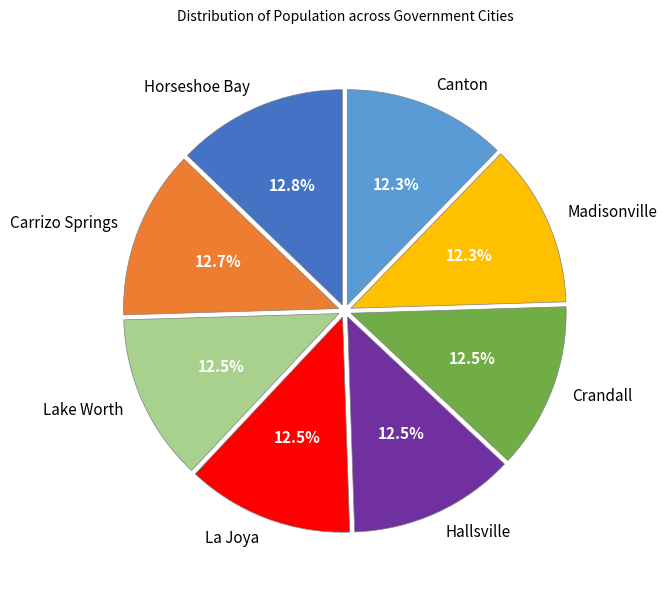

The Canton slice represents 26% of the pie. True or false?

False